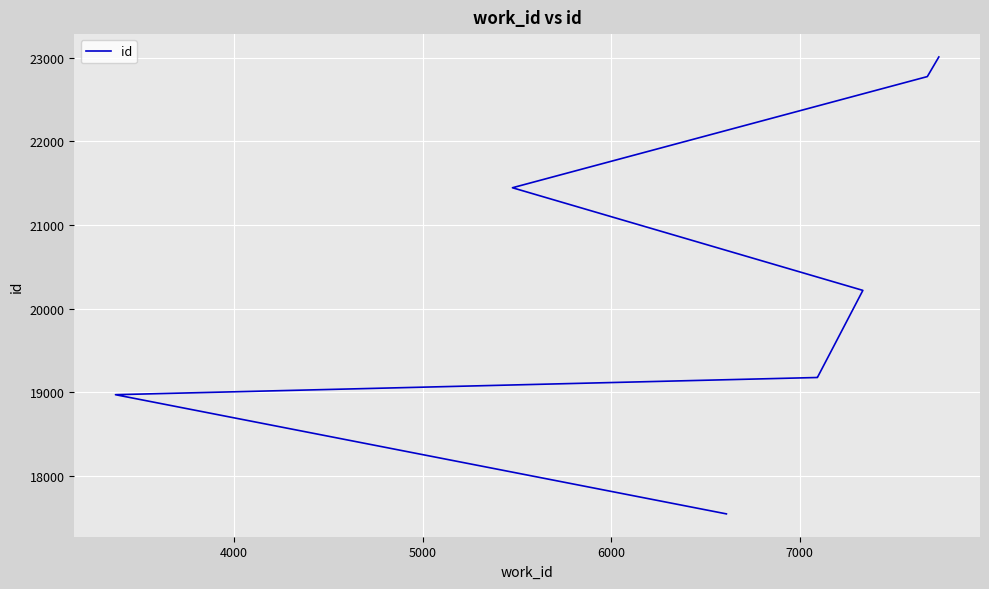

Reading left to right, what are all the values shown in this chart?

17541	18968	19174	19175	19529	20217	21446	22777	23012